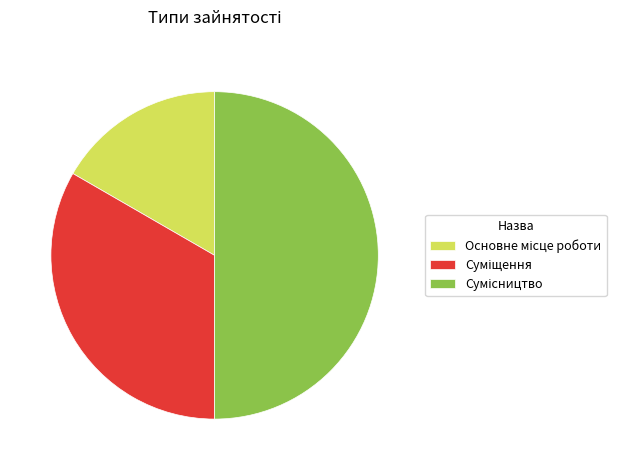

Rank the categories by value from lowest to highest.

Основне місце роботи, Суміщення, Сумісництво